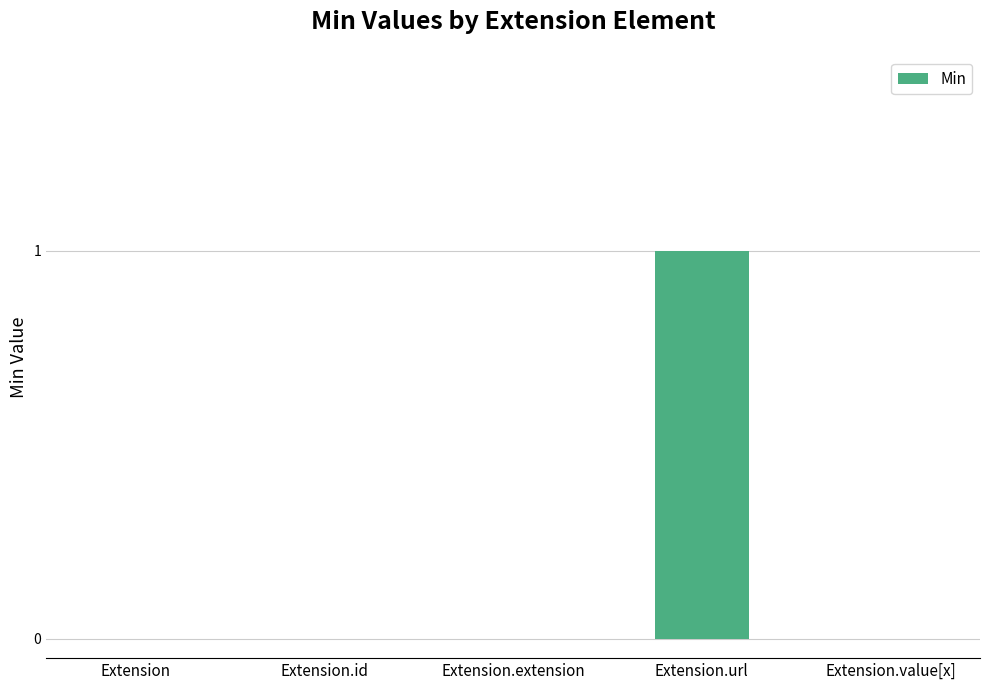

What is the change in value from Extension.id to Extension.url?

+1